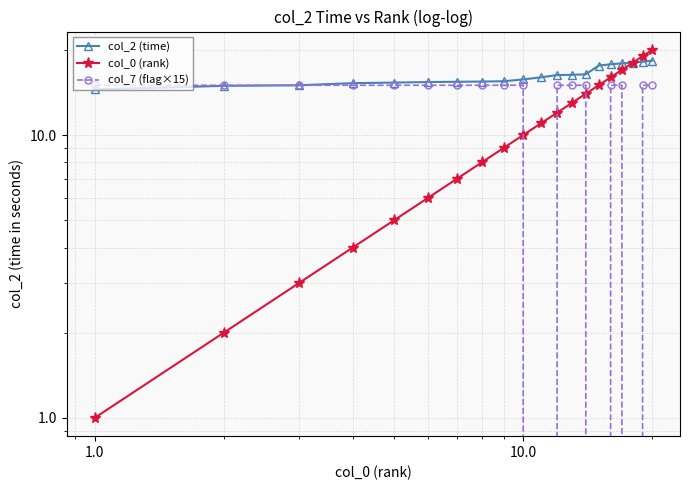

Reading right to left, extract all data points from this chart.

col_2 (time): 18.3	18.2	18.0	17.9	17.8	17.6	16.4	16.3	16.3	16.0	15.7	15.5	15.5	15.4	15.4	15.3	15.3	15.0	14.9	14.5
col_0 (rank): 20.0	19.0	18.0	17.0	16.0	15.0	14.0	13.0	12.0	11.0	10.0	9.0	8.0	7.0	6.0	5.0	4.0	3.0	2.0	1.0
col_7 (flag×15): 15.0	15.0	0.0	15.0	15.0	0.0	15.0	15.0	15.0	0.0	15.0	15.0	15.0	15.0	15.0	15.0	15.0	15.0	15.0	15.0